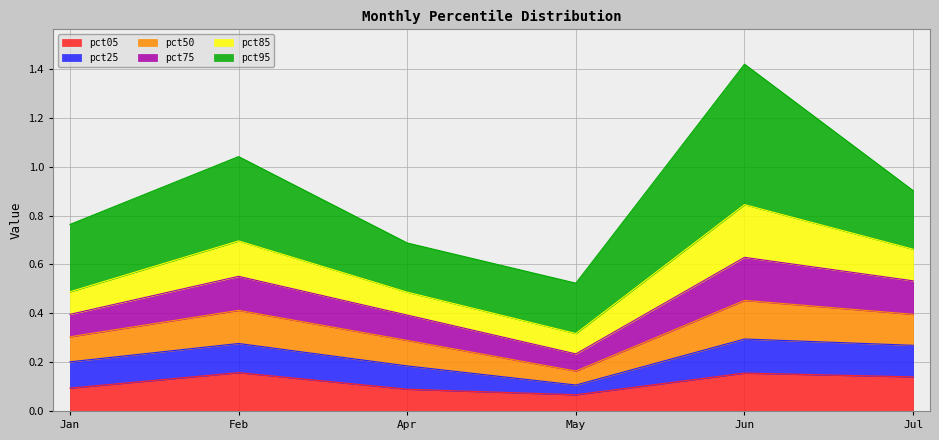

At which category is the sum across all series the highest?

Jun